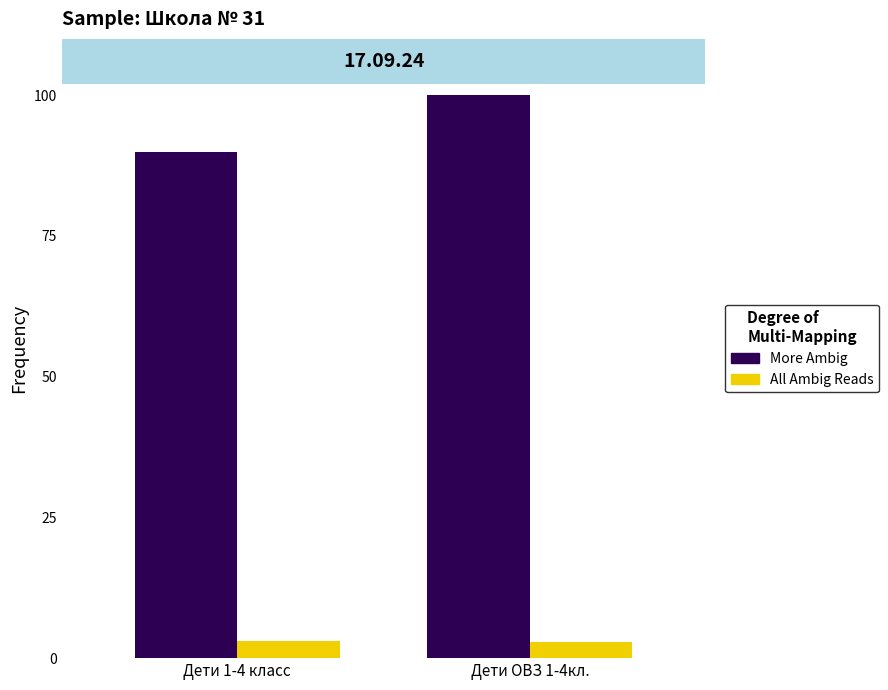

True or false: All Ambig Reads has a value of 3.0 at Дети 1-4 класс.

True